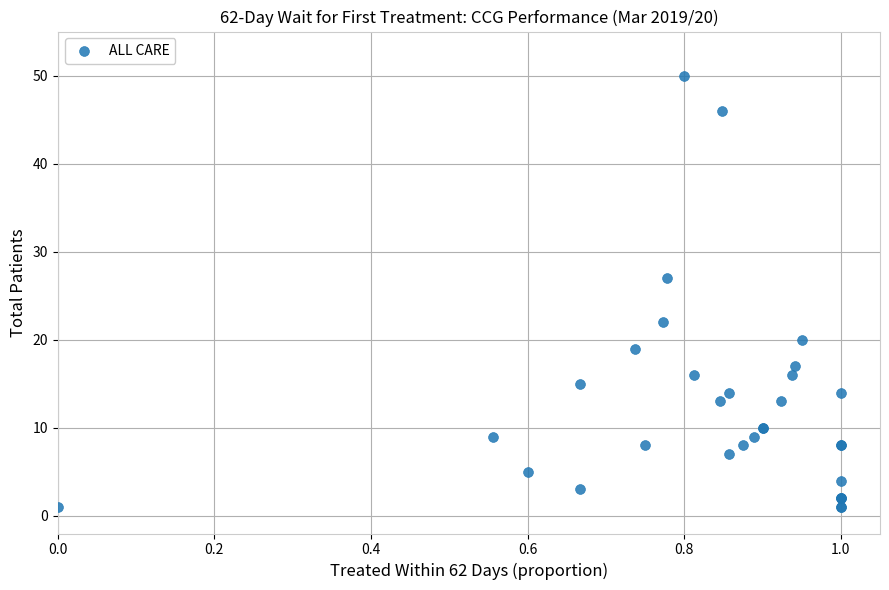

What Y value in the scatter plot is closest to 25?

27